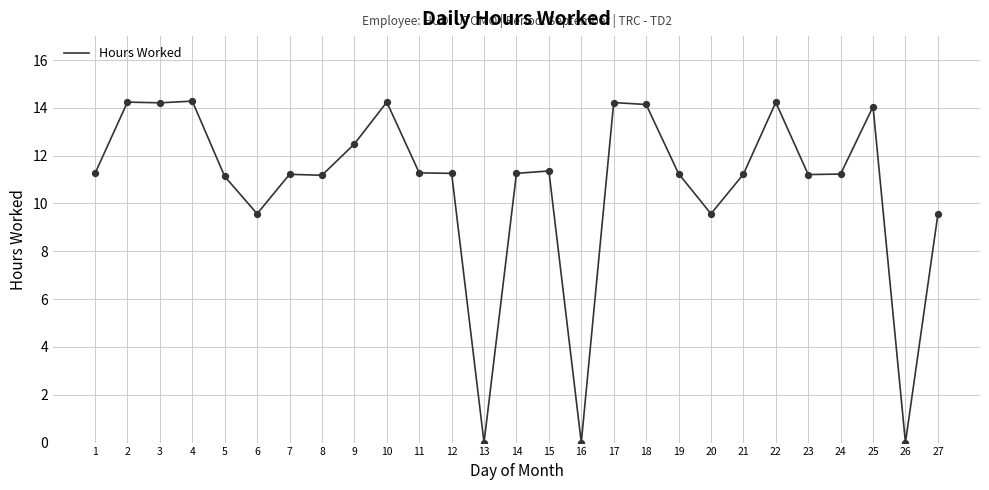

Which has a higher value, 10 or 13?

10